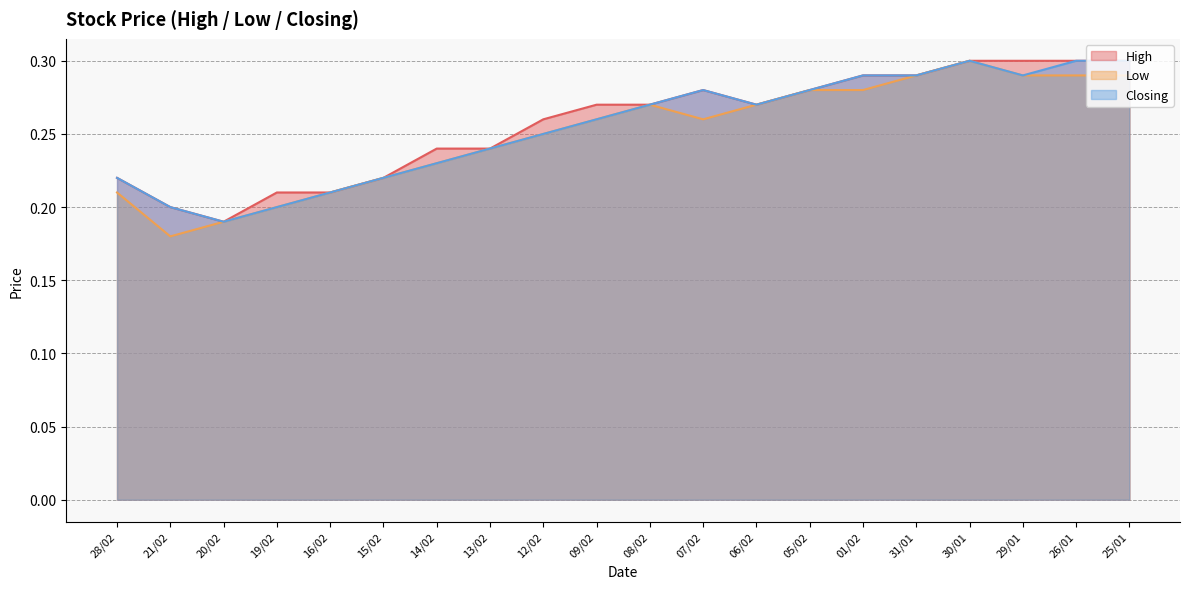

What is the total value across all series at 26/01?

0.9